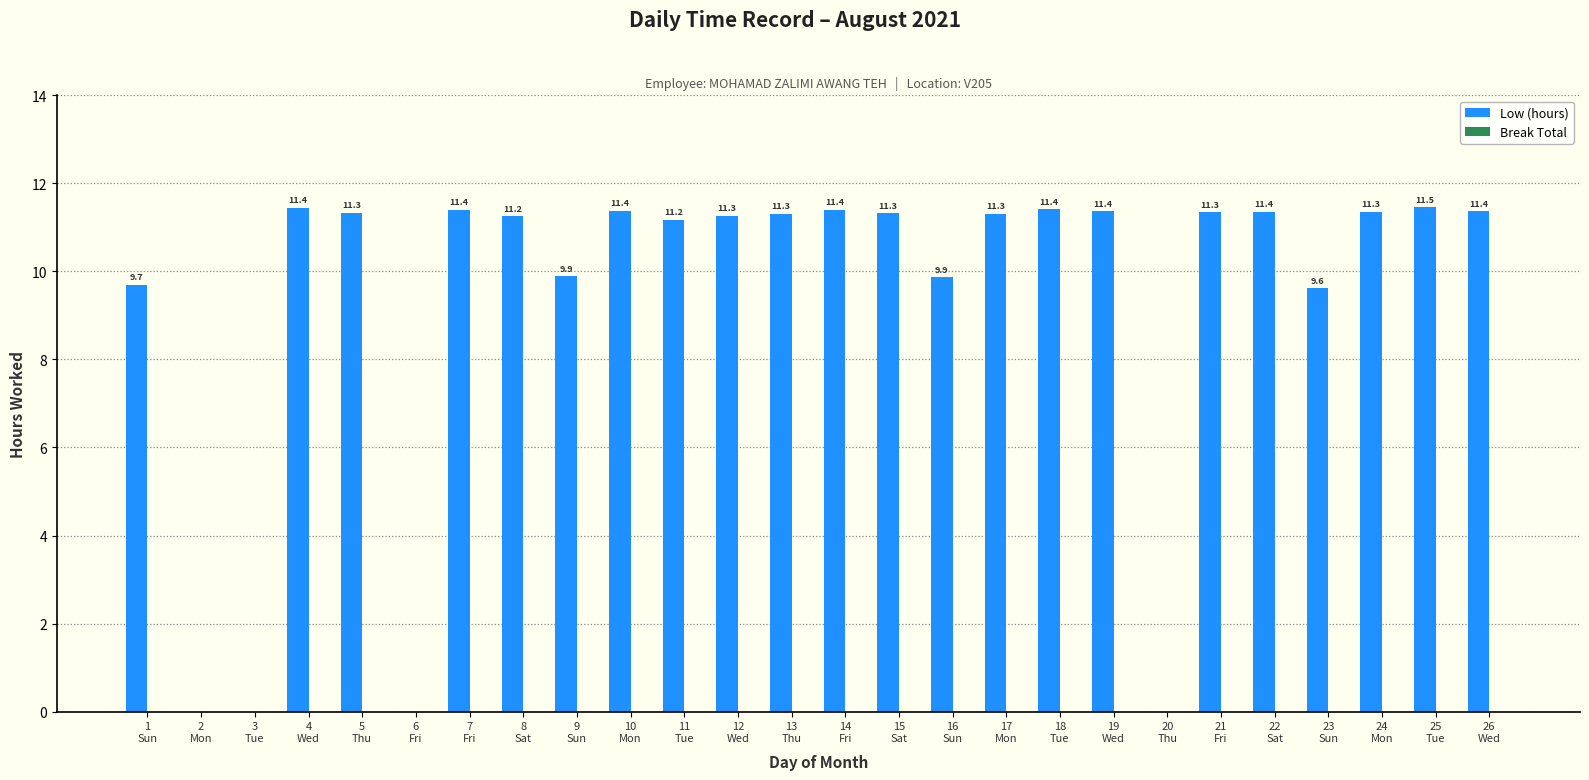

What is the maximum value shown in the chart?

11.5